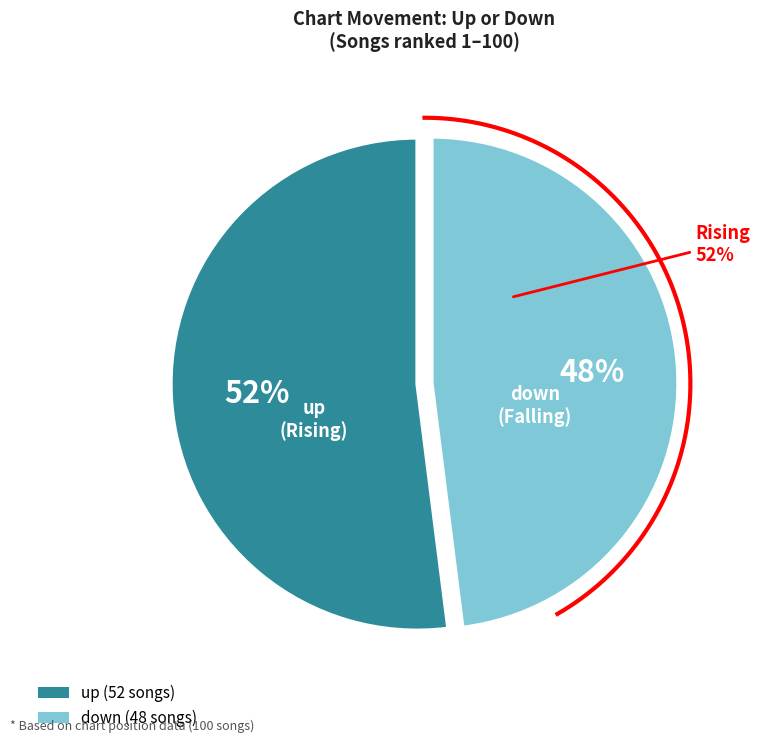

To the nearest percent, what is the difference between the largest and smallest slice percentages?

4%